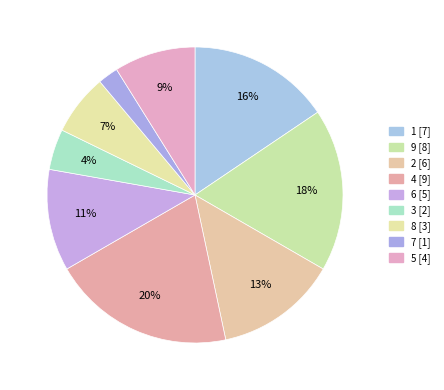

Which has a higher value, 7 or 2?

2